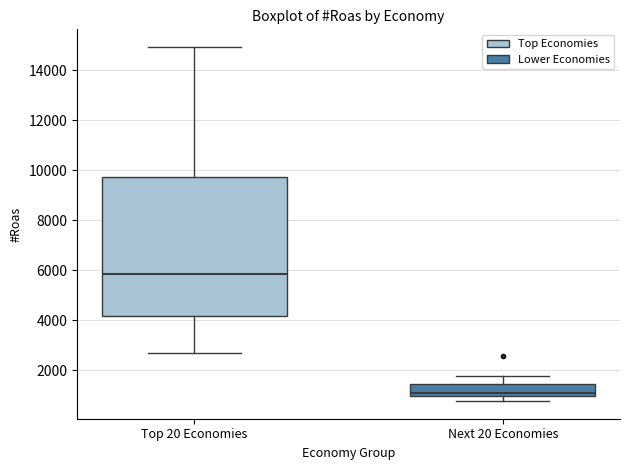

Where does the upper whisker of the box for Next 20 Economies end on the y-axis? The values are not printed on the chart, so give them approximately, as read against the axis.

1800